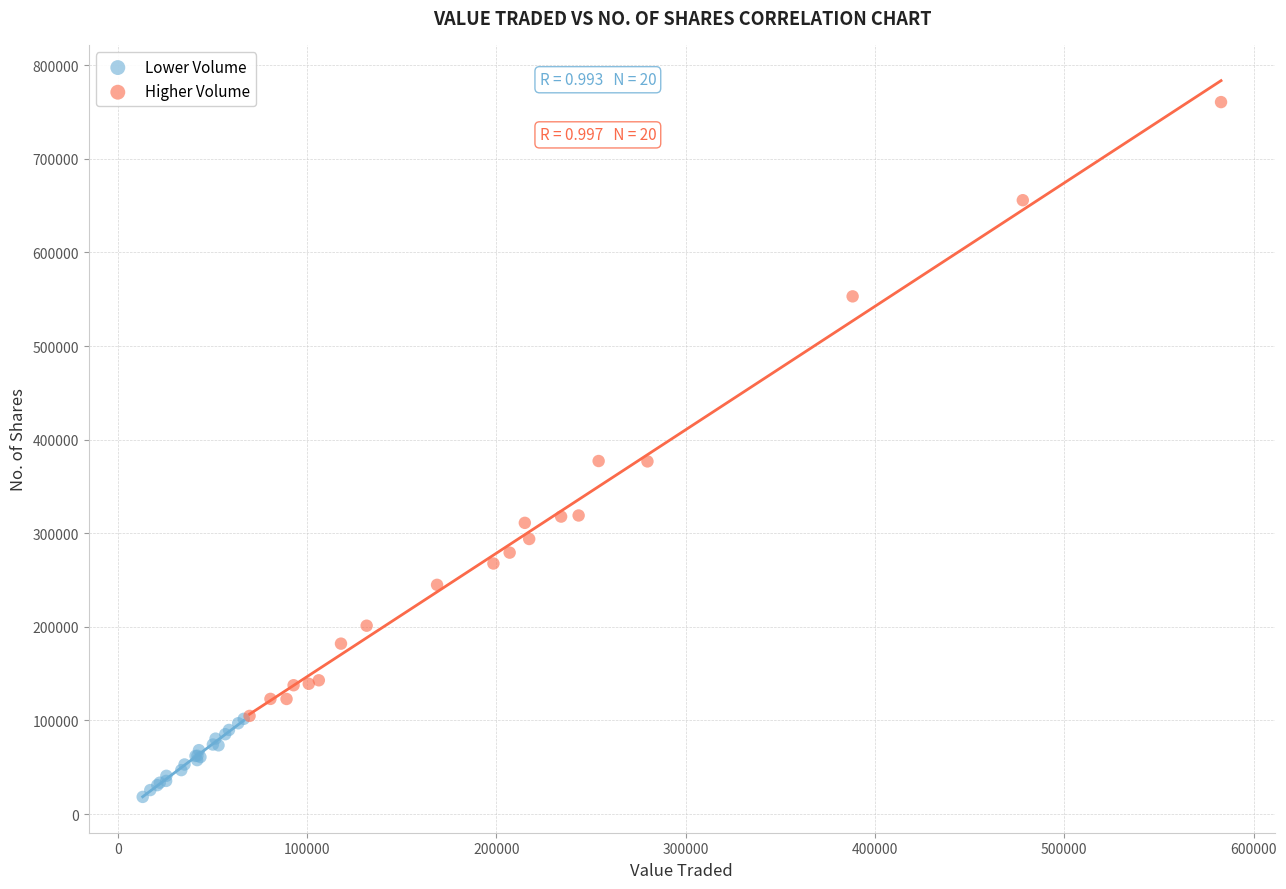

Which series reaches the minimum Y coordinate?

Lower Volume